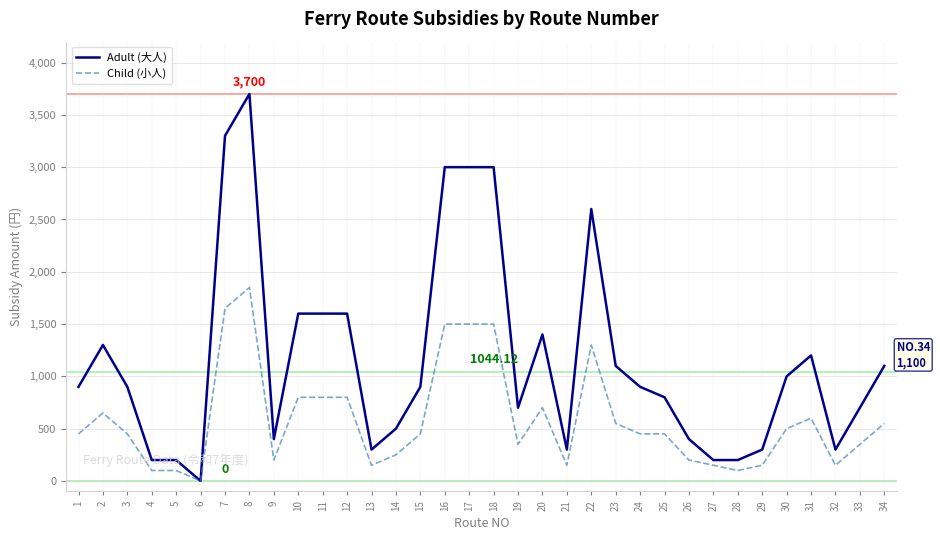

List the series in order of their peak value, highest first.

Adult (大人), Child (小人)